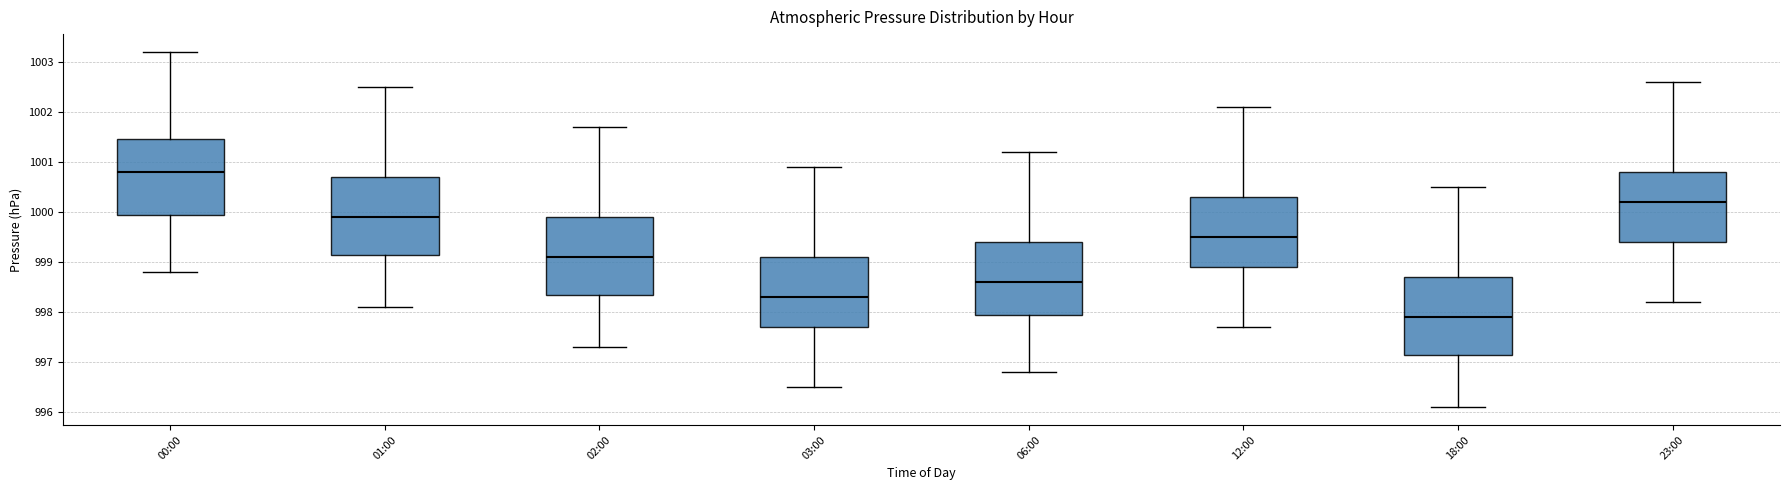

Where does the lower whisker of the box for 06:00 end on the y-axis? The values are not printed on the chart, so give them approximately, as read against the axis.

996.8